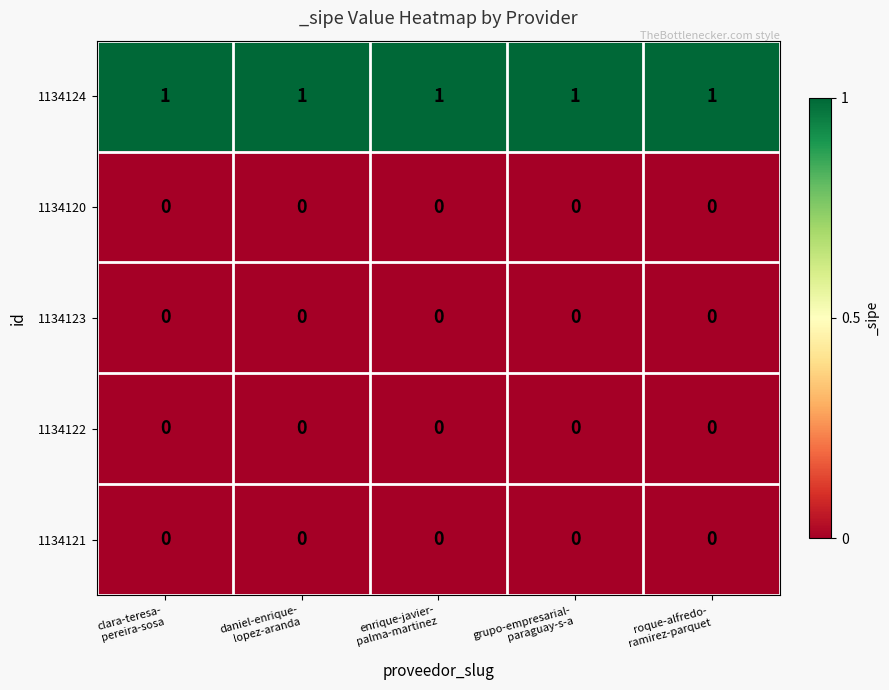

What is the total value across all series at grupo-empresarial-
paraguay-s-a?

1